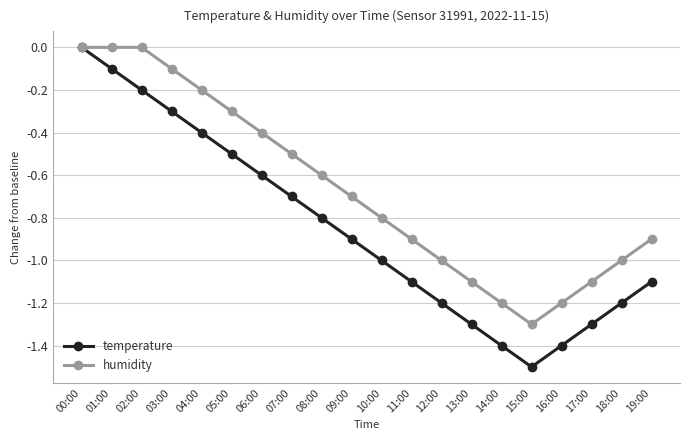

Does the chart have visible grid lines?

Yes